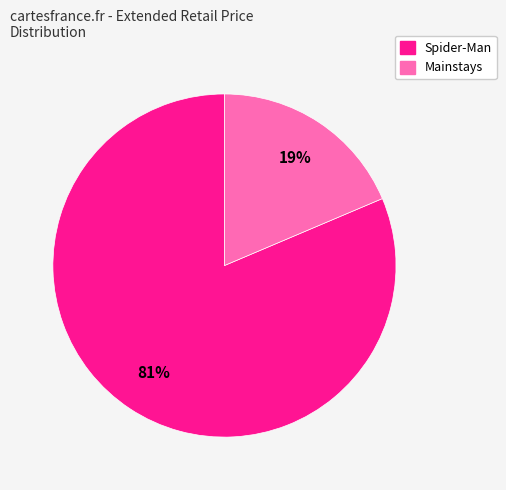

How many slices are in this pie chart?

2